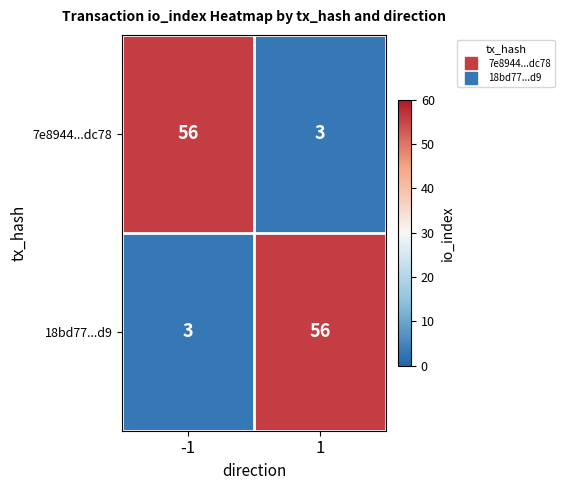

Is the value of 18bd77...d9 at 1 greater than the value of 7e8944...dc78 at 1?

Yes